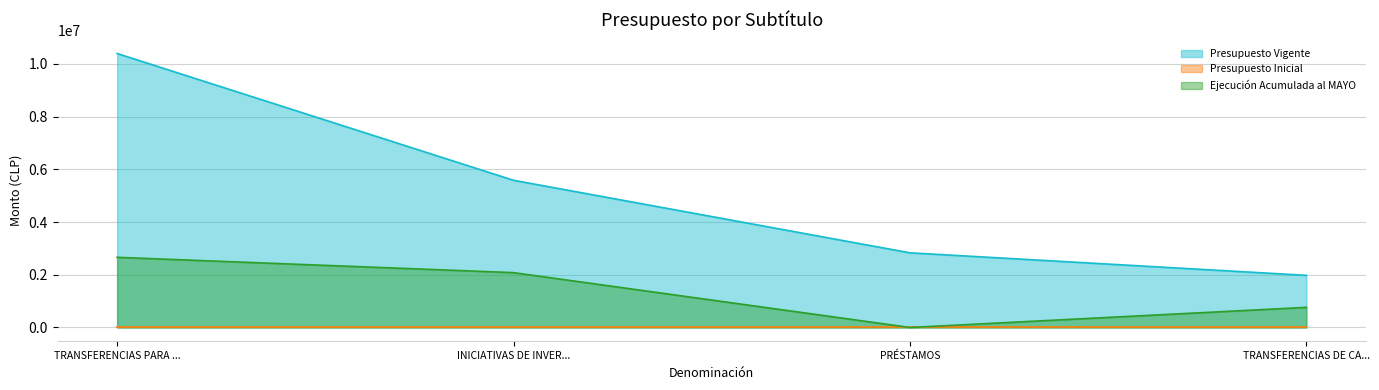

At which category is the sum across all series the highest?

TRANSFERENCIAS PARA ...